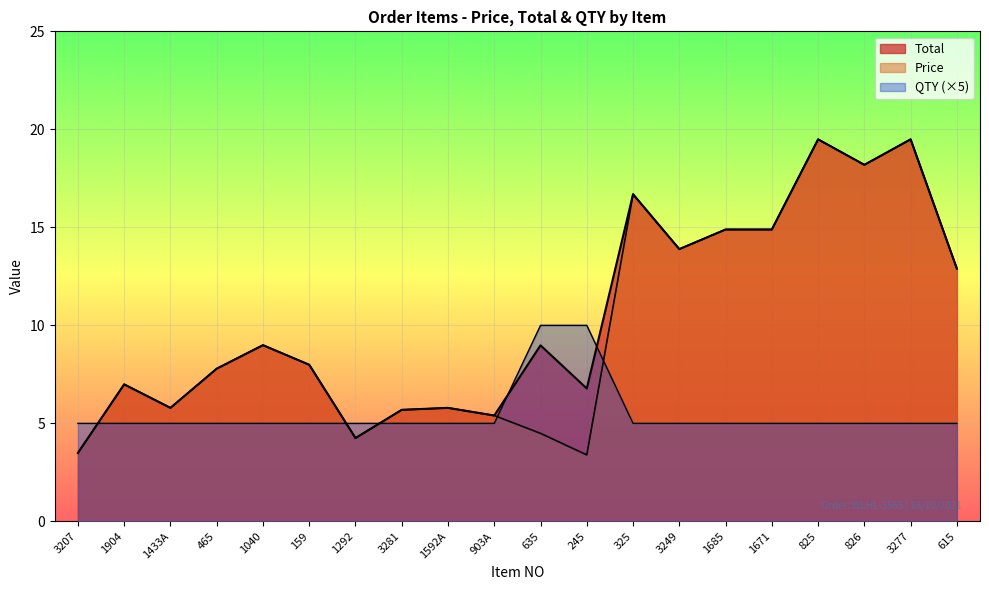

What are all the series names shown in the legend?

Total, Price, QTY